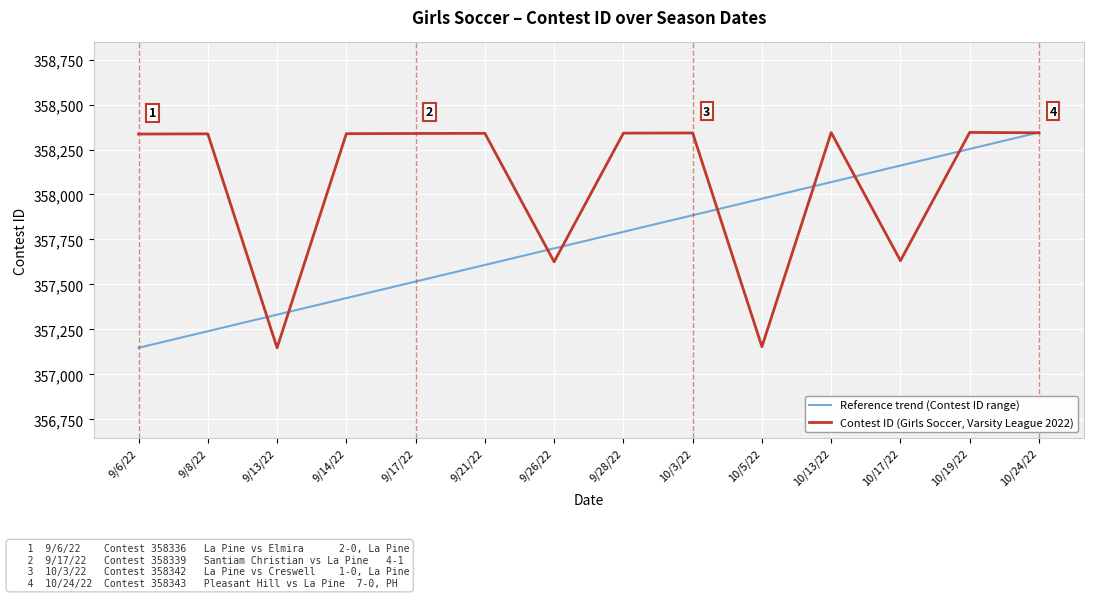

Which category has the lowest value in the Reference trend (Contest ID range) series?

9/6/22